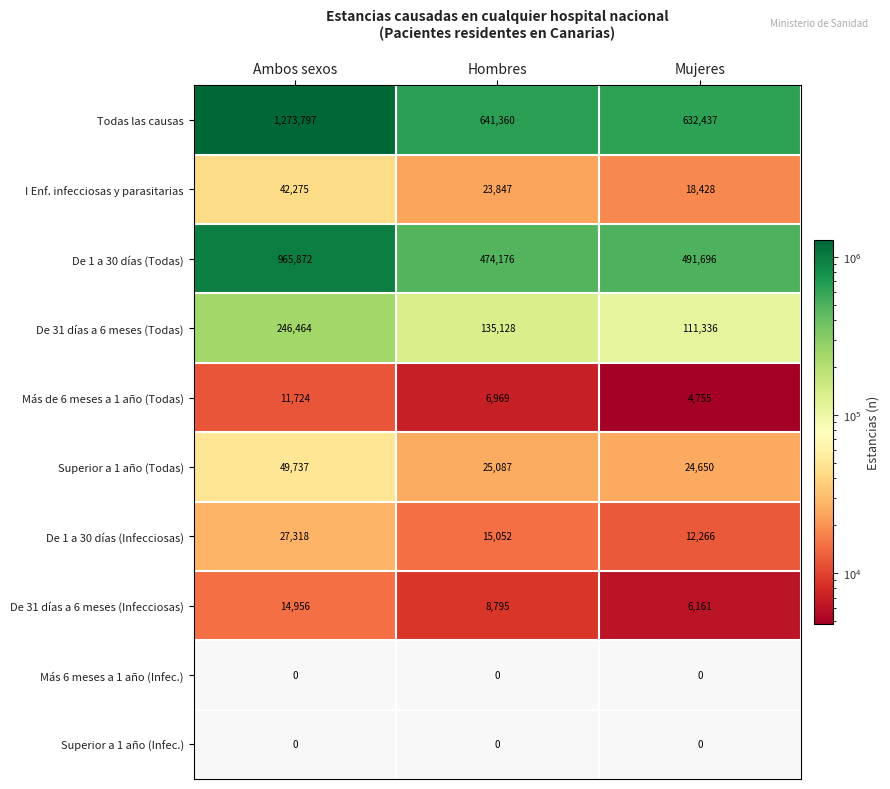

What is the total value across all series at Hombres?

1330414